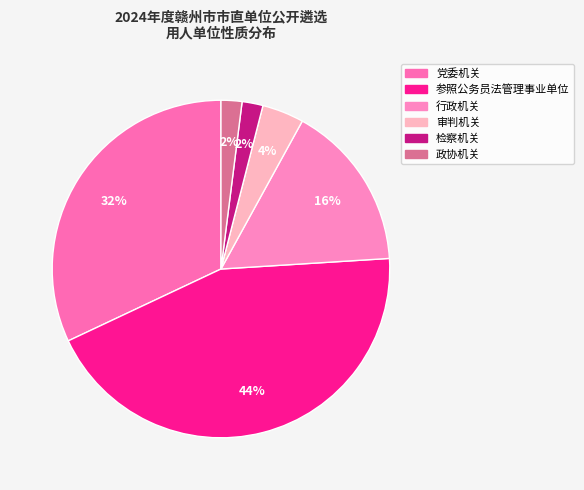

What percentage is NOT represented by 审判机关?

96.0%